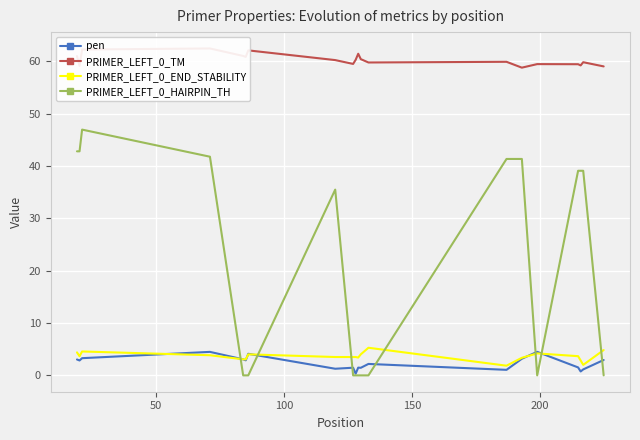

Which series has the largest range (max minus min)?

PRIMER_LEFT_0_HAIRPIN_TH